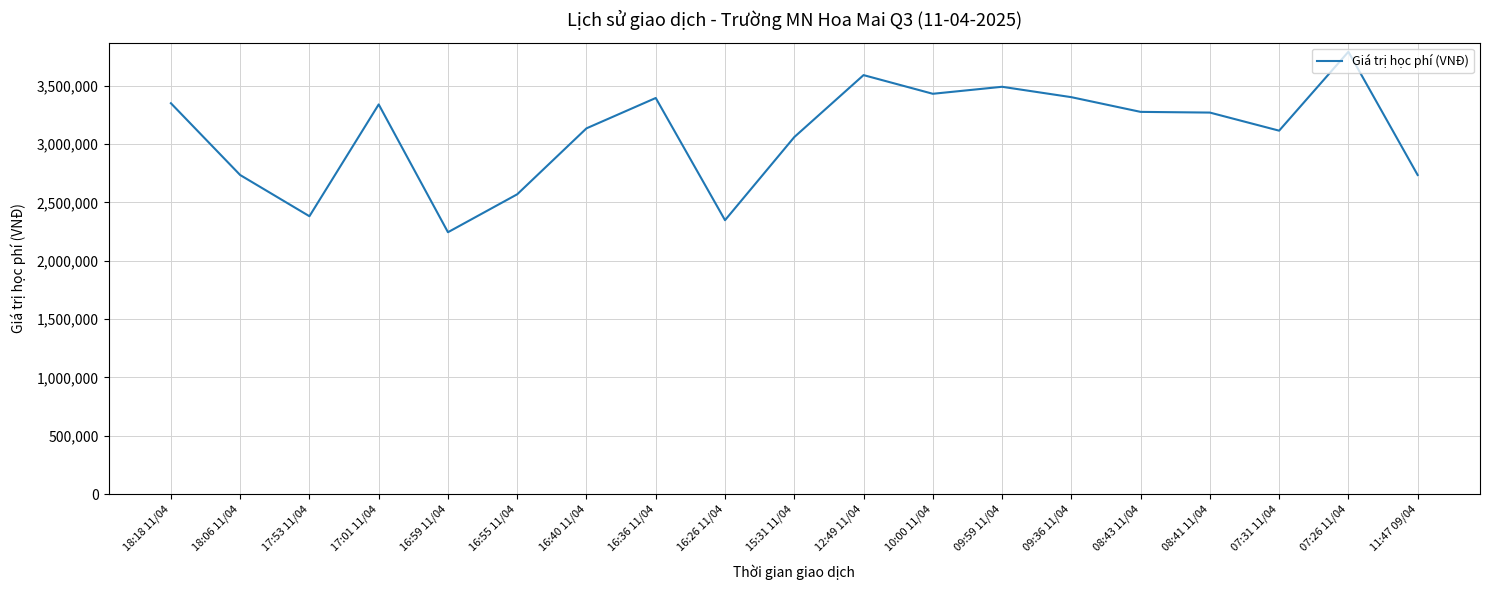

Which category has the lowest value across all series?

16:59 11/04